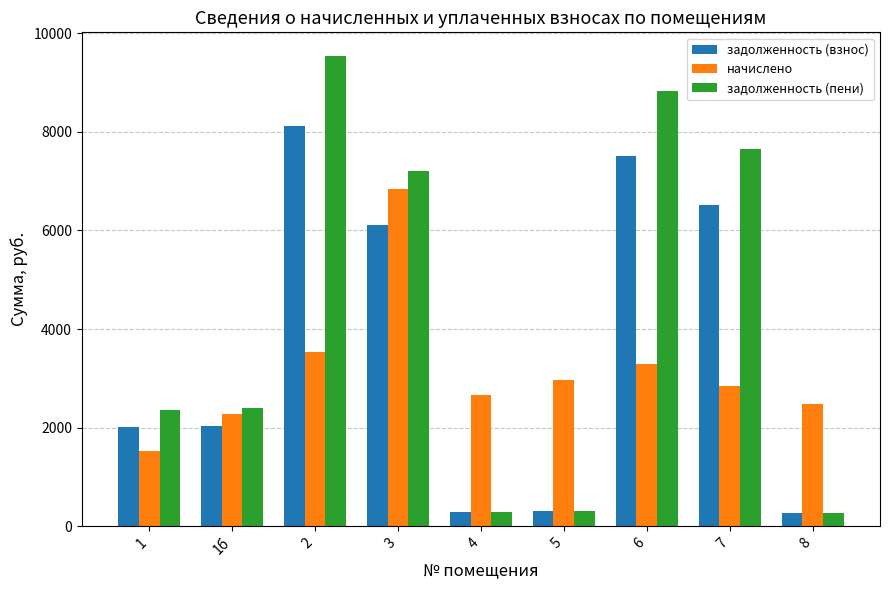

What is the highest value of the задолженность (взнос) series?

8121.6